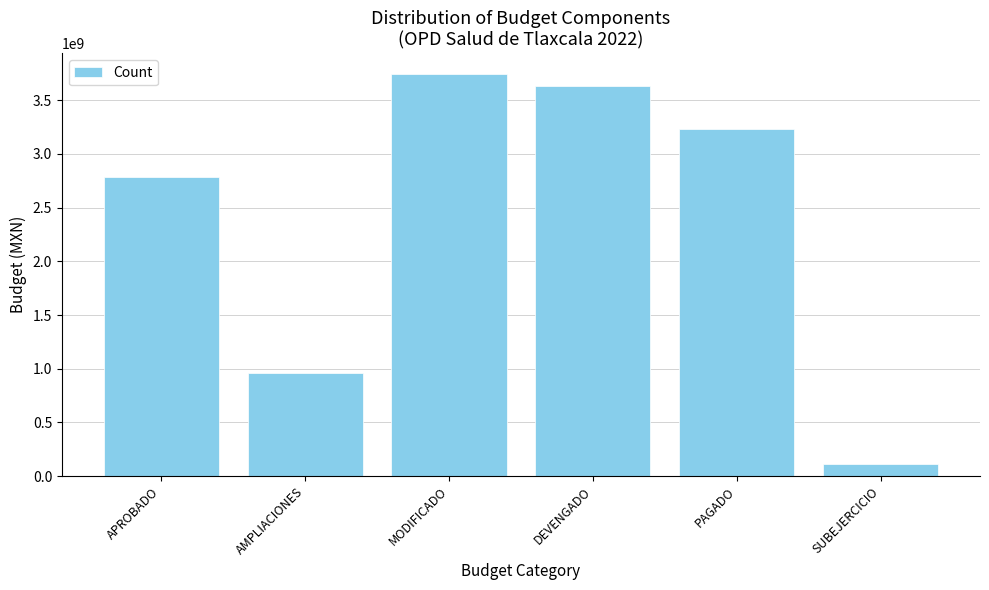

Reading left to right, extract all data points from this chart.

2784591617	964297042	3748888659	3635966101	3234904499	112922558